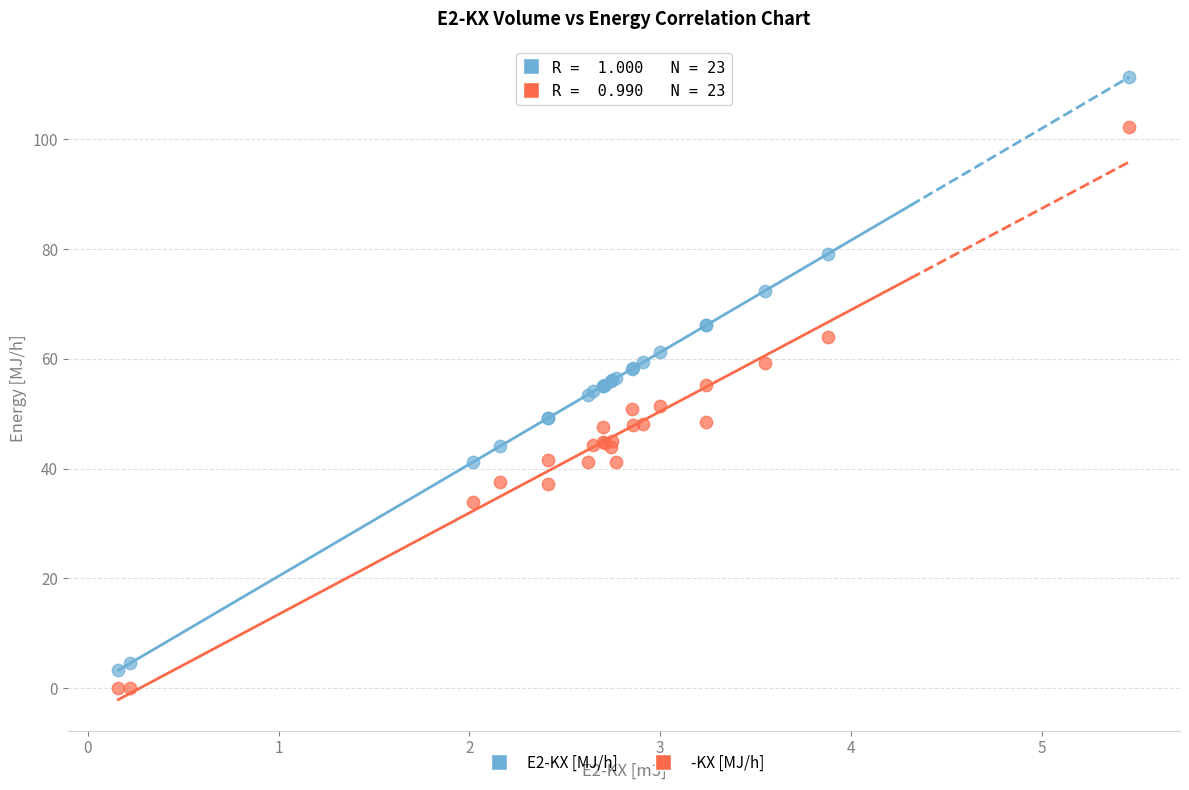

Which series has the largest Y range (max minus min)?

E2-KX [MJ/h]